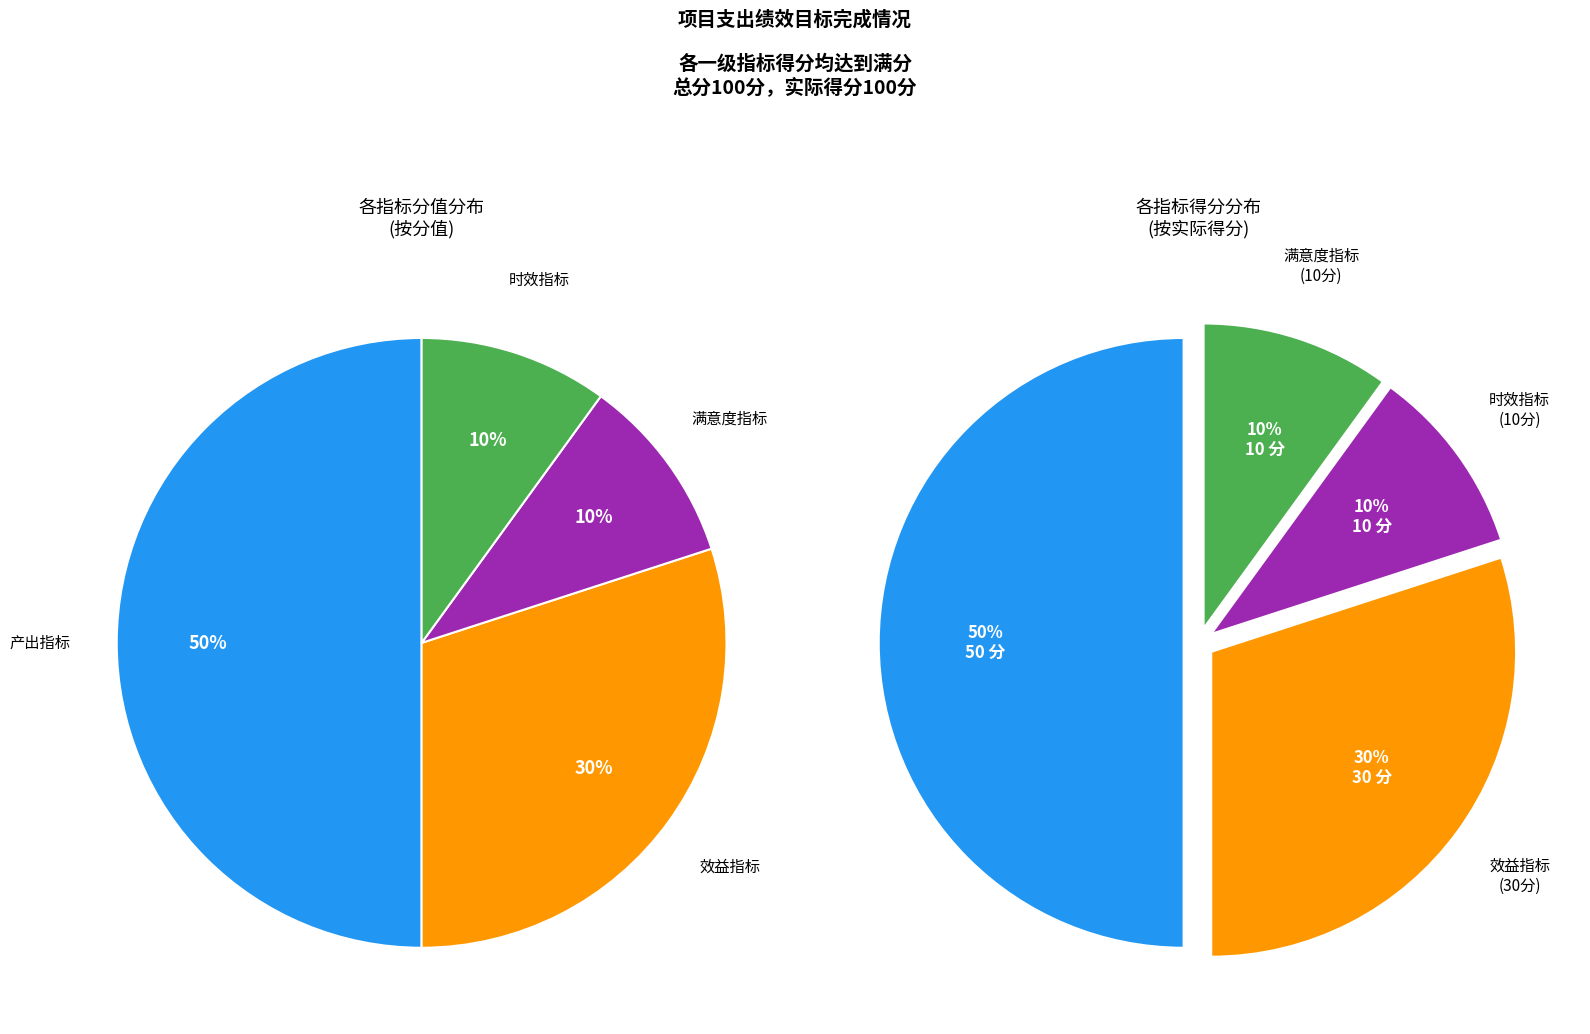

What percentage do 时效指标 and 满意度指标 together represent?

20.0%